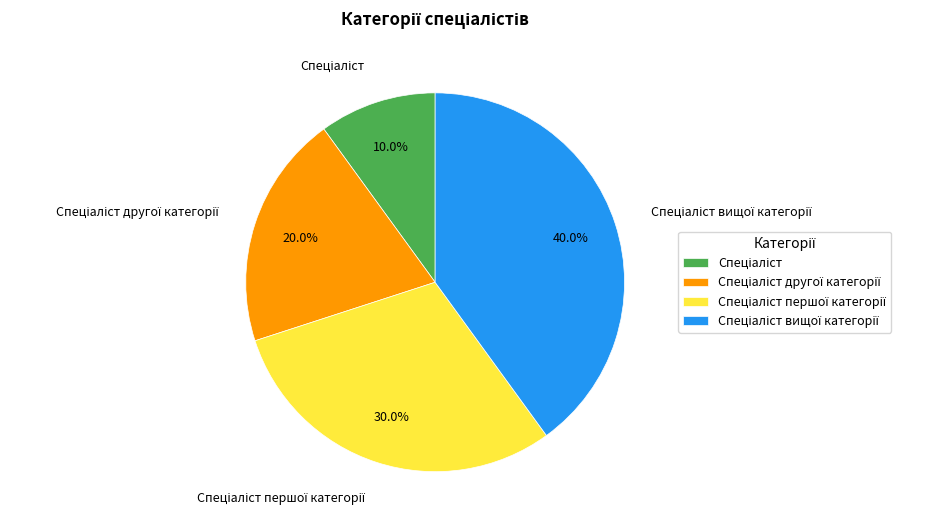

To the nearest percent, what is the difference between the largest and smallest slice percentages?

30%